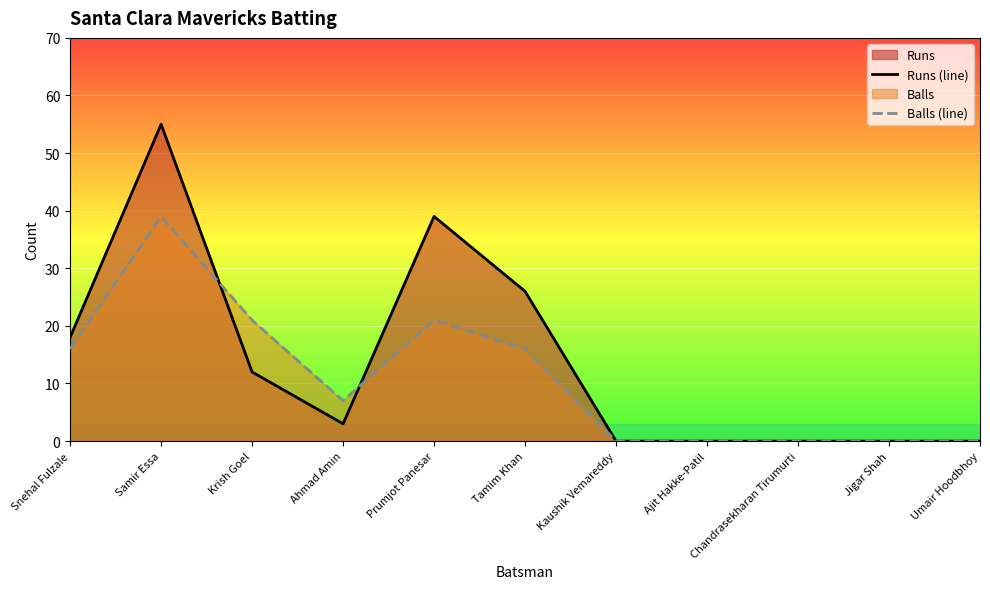

Is it true that Balls (line) equals 16 at Snehal Fulzale?

True